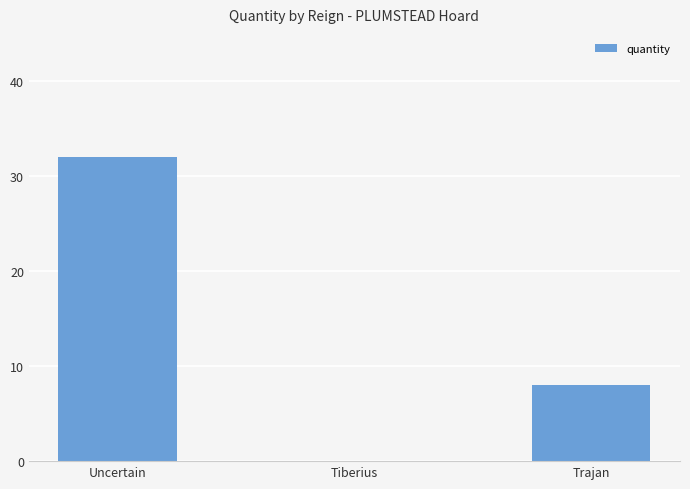

Where does the data first go above 8?

Uncertain